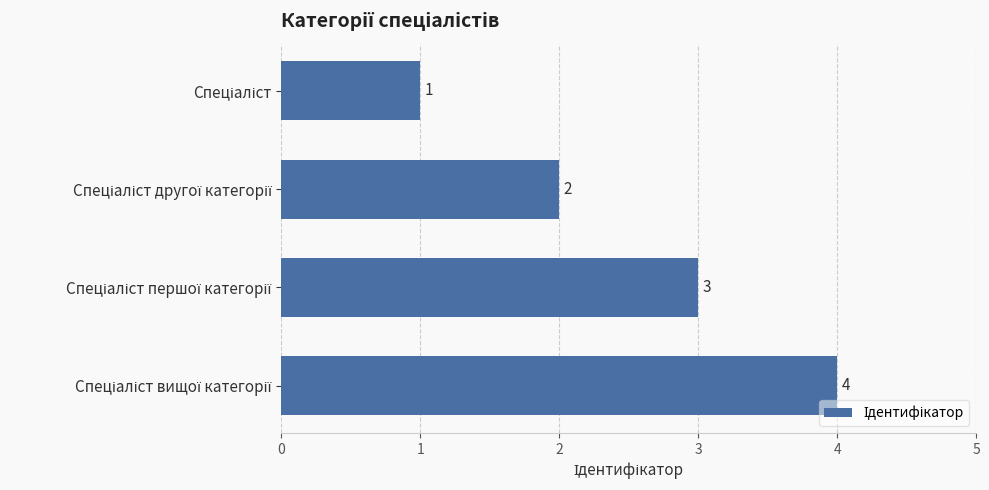

What is the sum of all values?

10